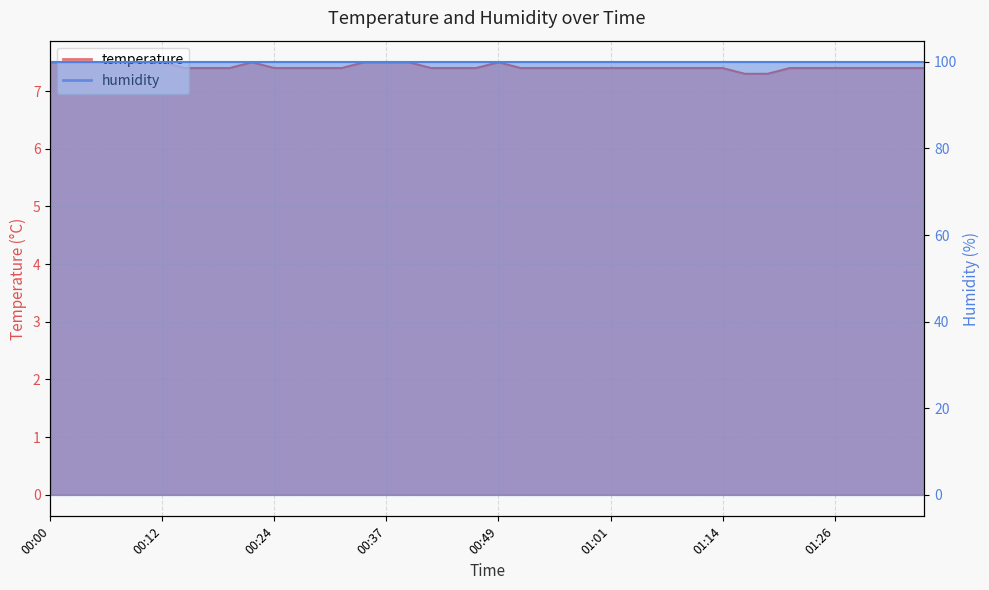

The chart shows a value of 7.3 at 01:19. True or false?

True